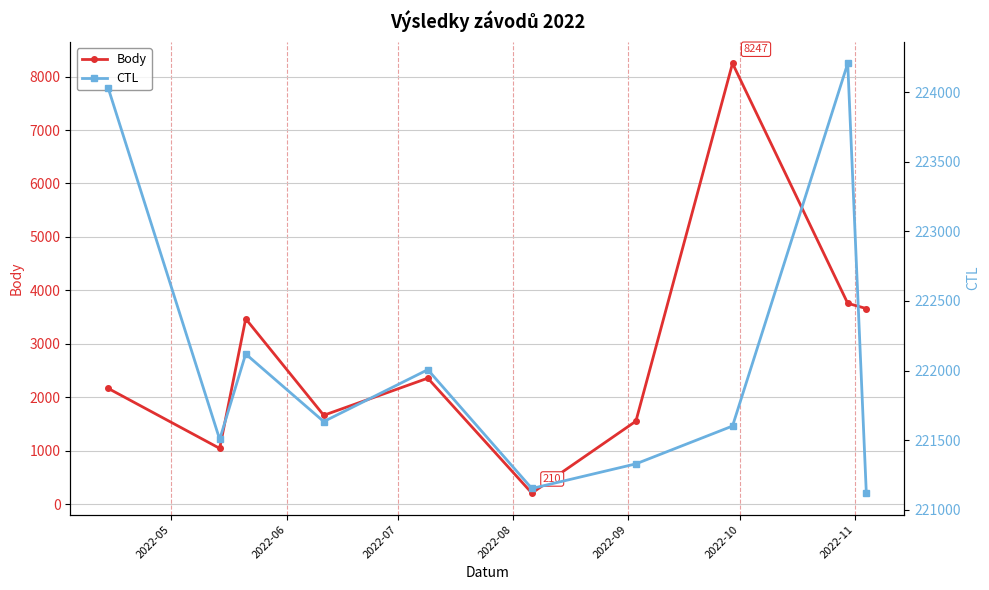

Does the chart display data point markers on the line(s)?

Yes